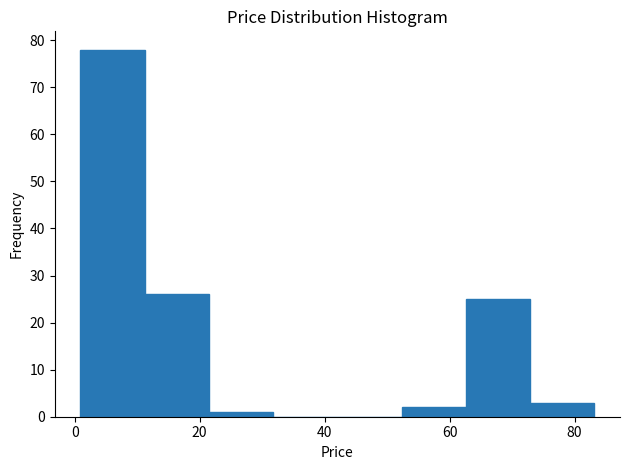

What is the height of the bar covering 52 to 62 on the x-axis? Neither the bar edges nor the heights are printed on the chart, so give them approximately, as read against the axes.

2